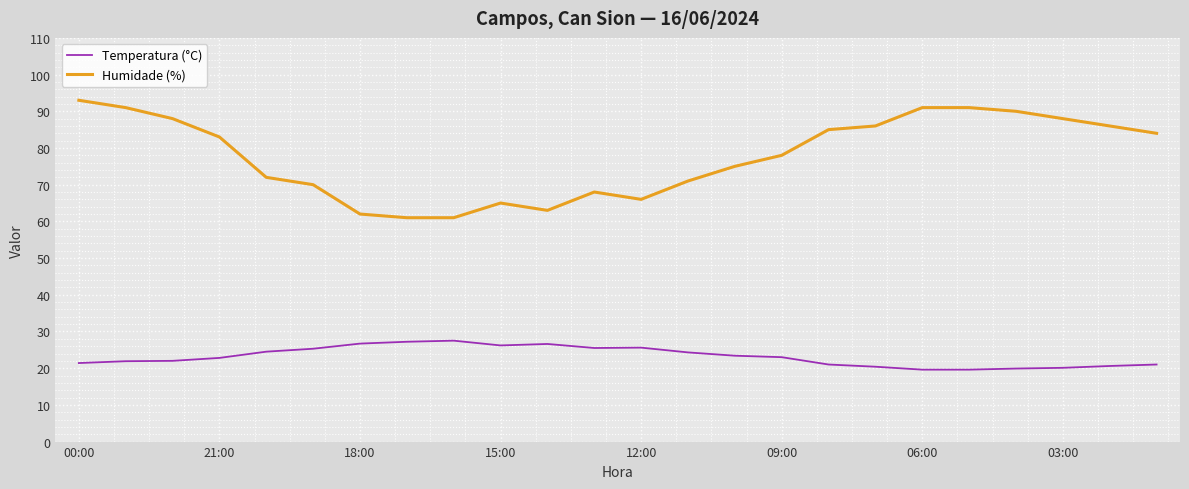

Which series has the widest spread of values?

Humidade (%)